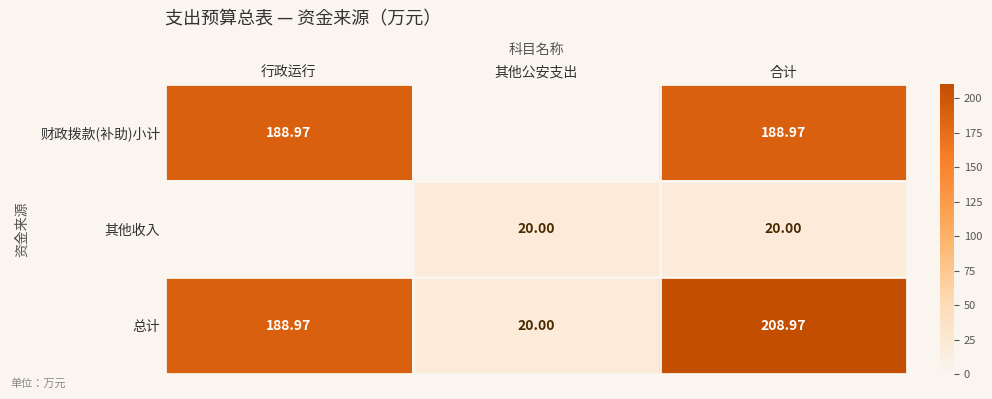

At 合计, list the series in order from largest to smallest.

总计, 财政拨款(补助)小计, 其他收入